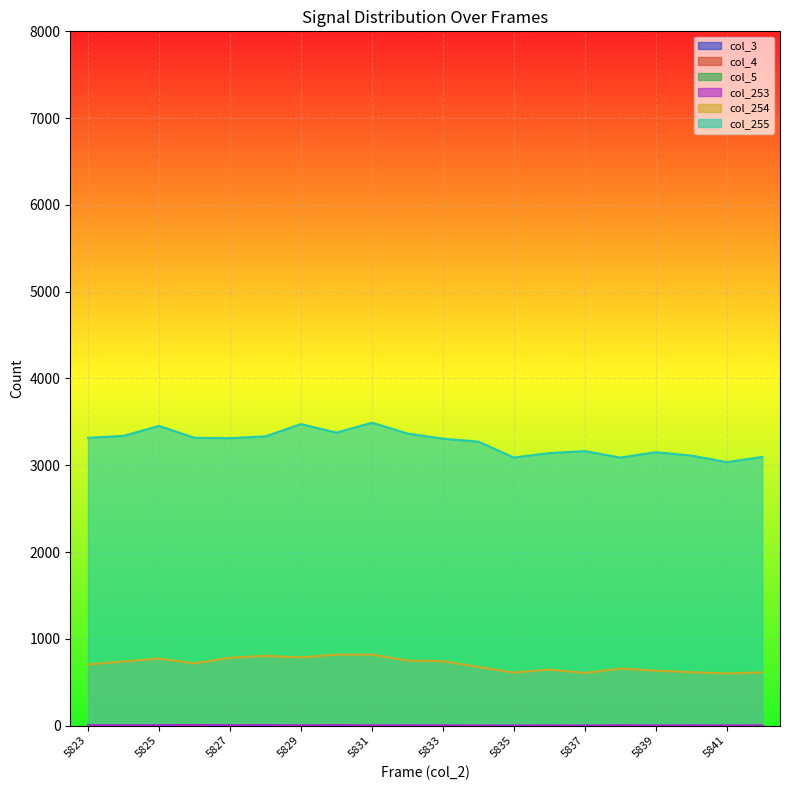

How many data points does each series have?

20